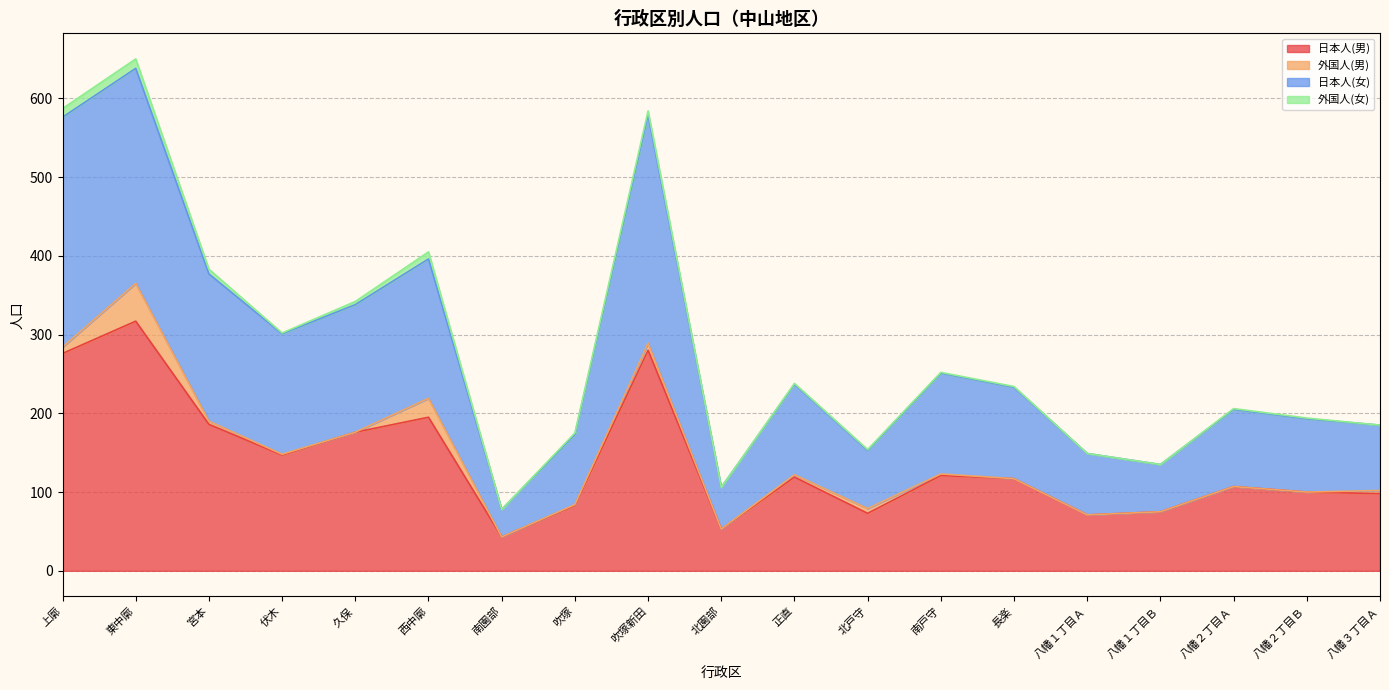

The value of 日本人(男) at 伏木 is 246. True or false?

False